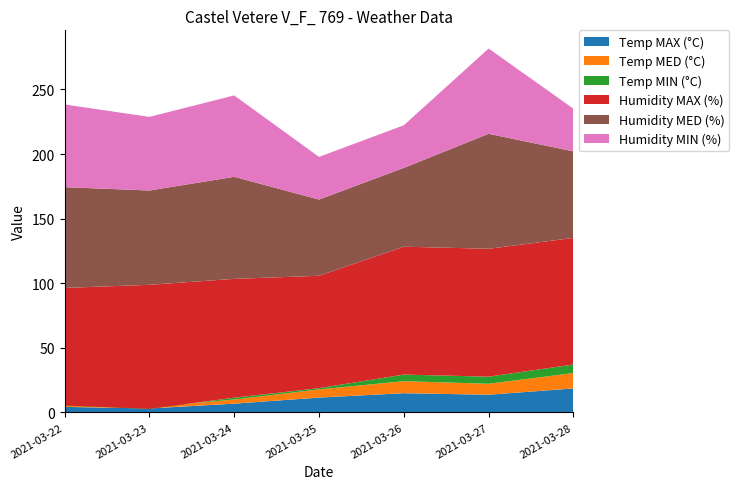

Reading right to left, transcribe all the data shown in this chart.

Temp MAX (°C): 18.6	13.7	14.9	11.5	6.8	3.1	4.3
Temp MED (°C): 11.9	8.5	9.3	6.3	3.2	1.1	1.6
Temp MIN (°C): 6.6	5.5	5.1	1.0	1.4	-1.4	-0.5
Humidity MAX (%): 98.0	99.0	99.0	87.0	92.0	96.0	91.0
Humidity MED (%): 67.0	89.0	61.0	59.0	79.0	73.0	78.0
Humidity MIN (%): 33.0	66.0	33.0	33.0	63.0	57.0	64.0